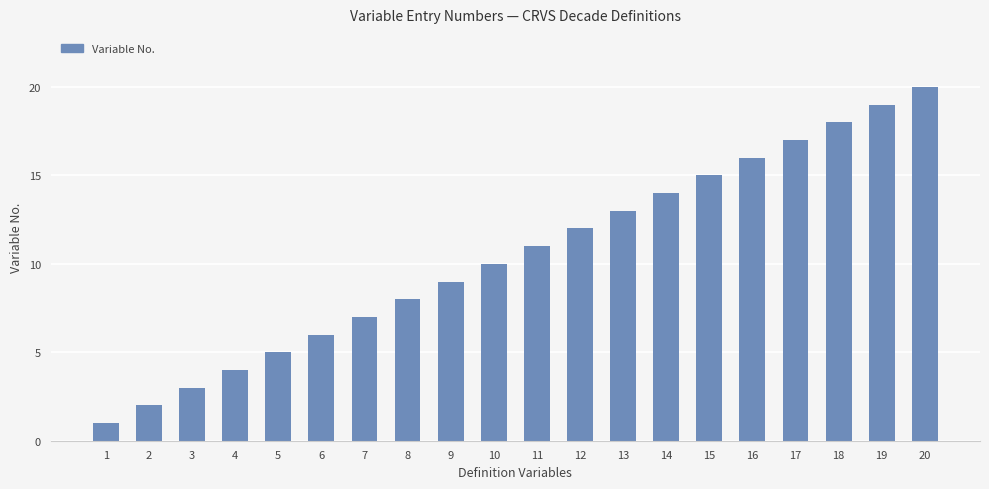

What is the smallest value displayed?

1